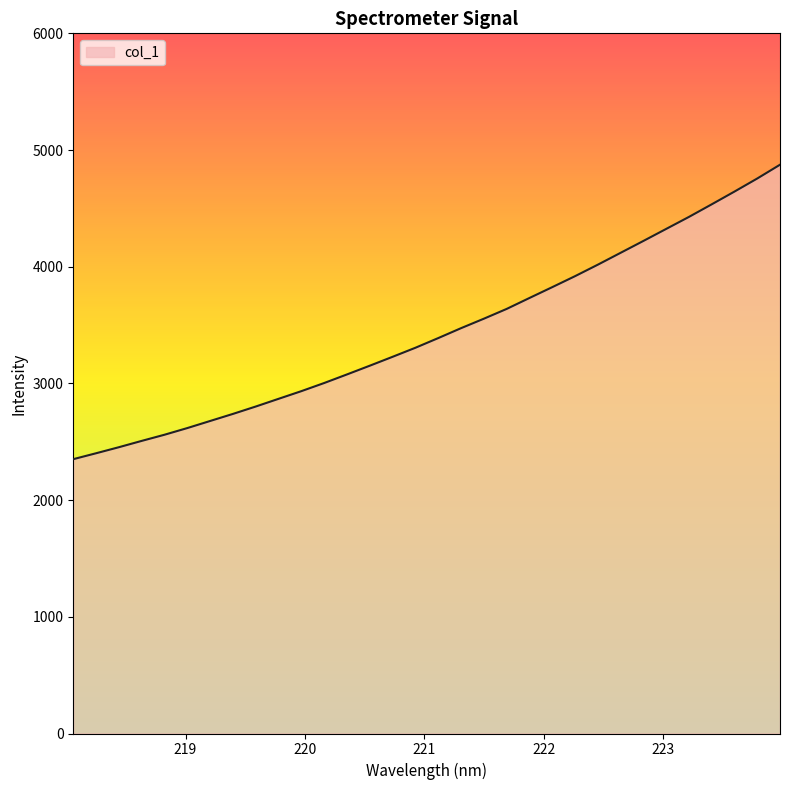

What is the difference between the maximum and minimum values?

2523.2